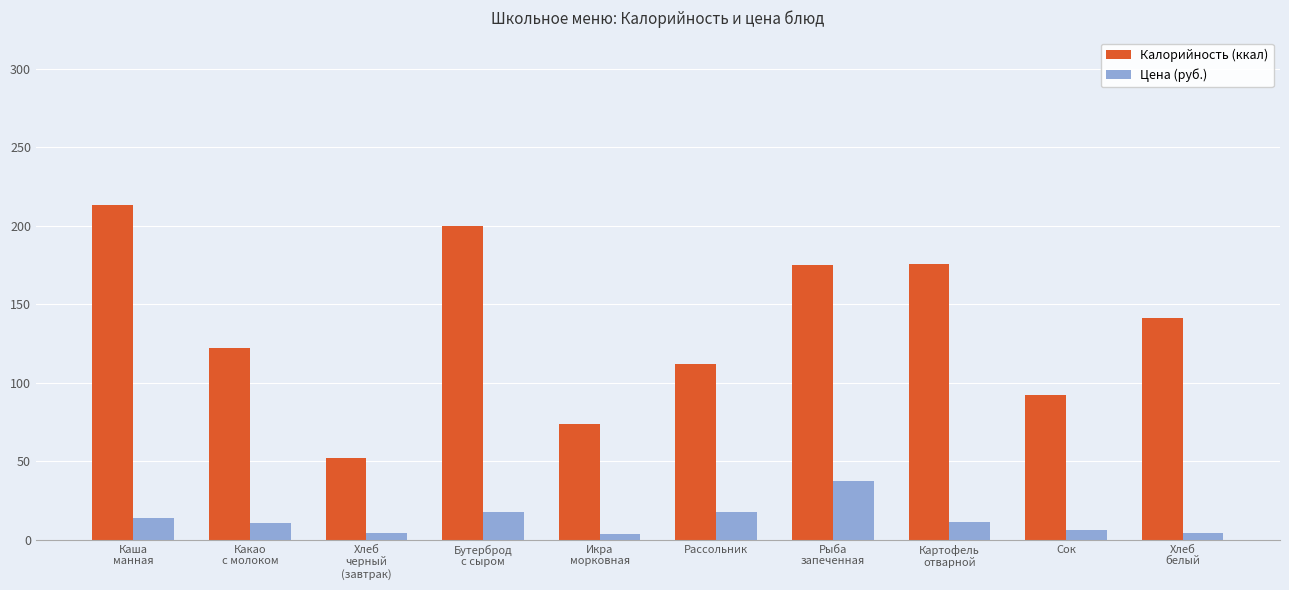

What are all the series names shown in the legend?

Калорийность (ккал), Цена (руб.)